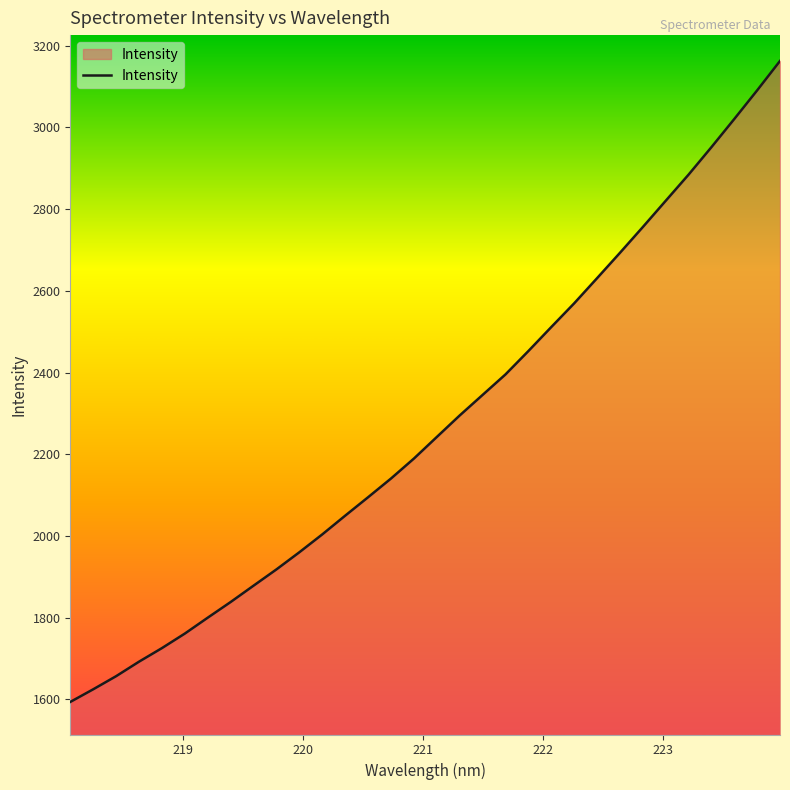

What is the difference between the maximum and minimum values?

1568.8